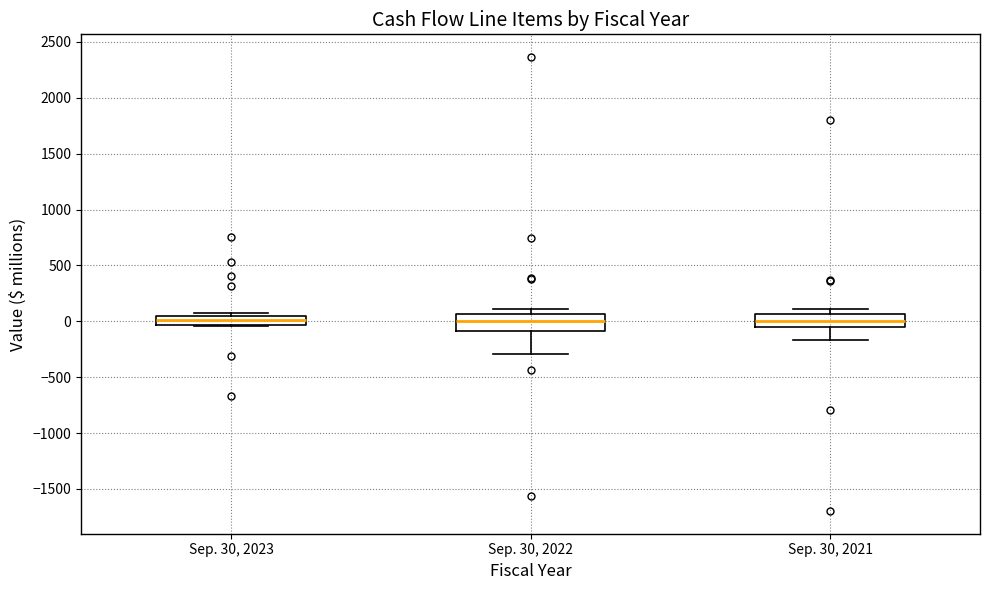

Where does the median line of the box for Sep. 30, 2021 sit on the y-axis? The values are not printed on the chart, so give them approximately, as read against the axis.

0